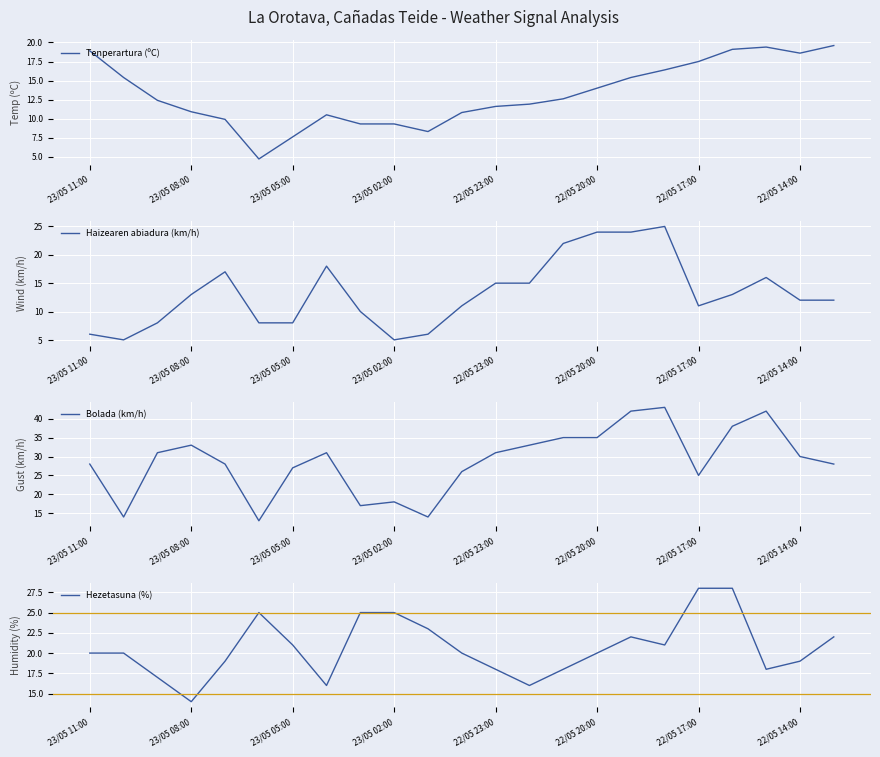

What is the maximum value for Hezetasuna (%)?

28